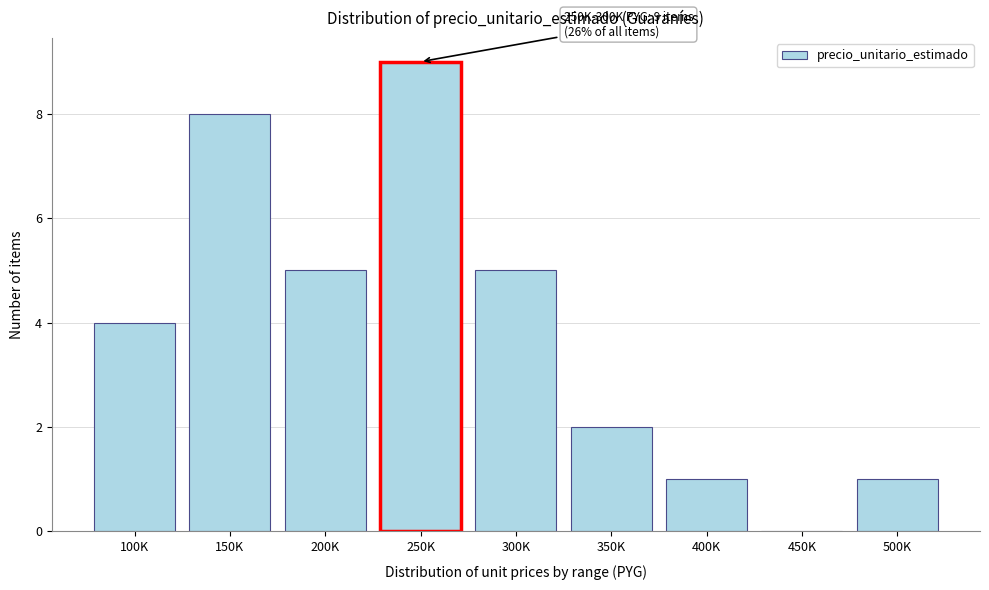

Reading left to right, extract all data points from this chart.

100K=4	150K=8	200K=5	250K=9	300K=5	350K=2	400K=1	450K=0	500K=1